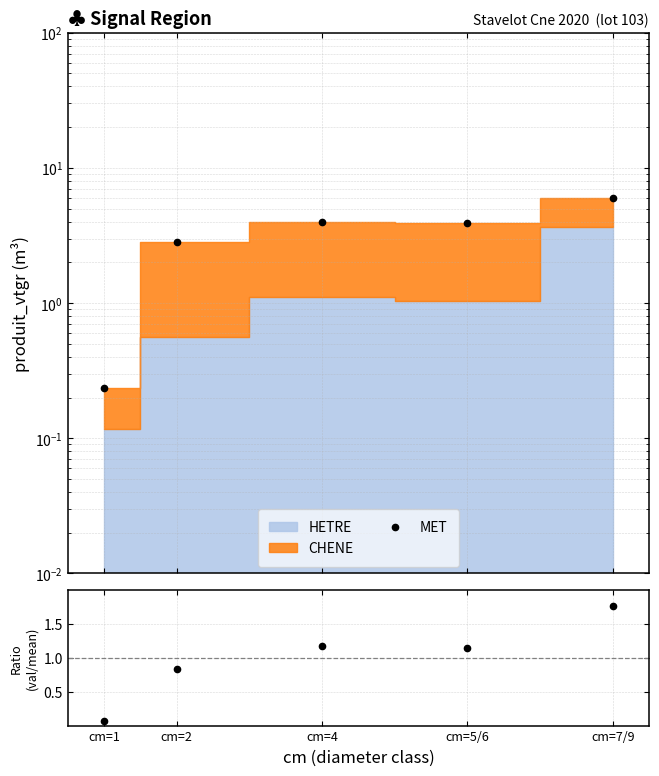

Is it true that MET equals 6.0 at cm=7/9?

True